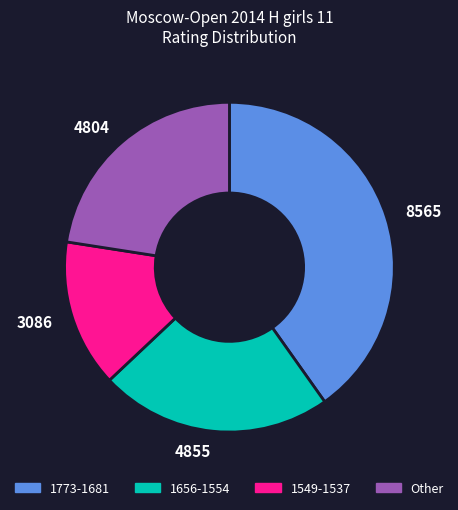

Which category has the smallest portion of the pie?

1549-1537